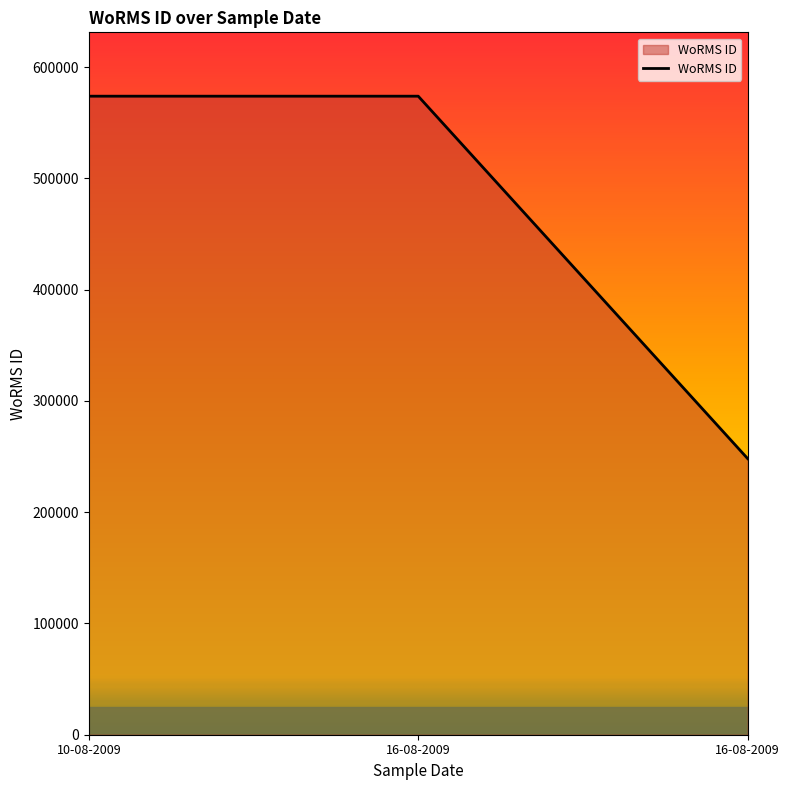

Rank the categories by value from highest to lowest.

10-08-2009, 16-08-2009, 16-08-2009